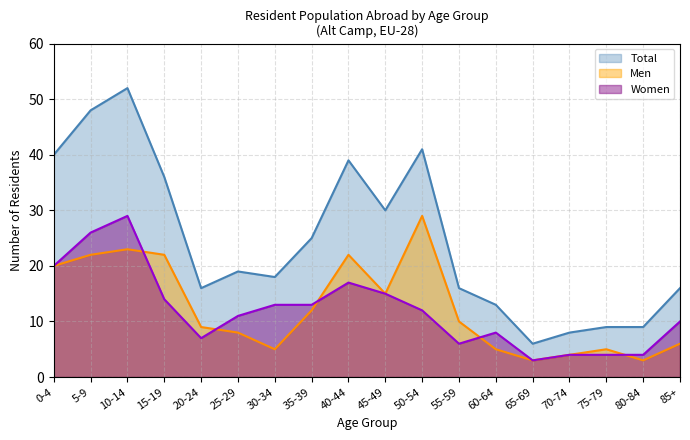

What is the difference between the Women values at 70-74 and 35-39?

9